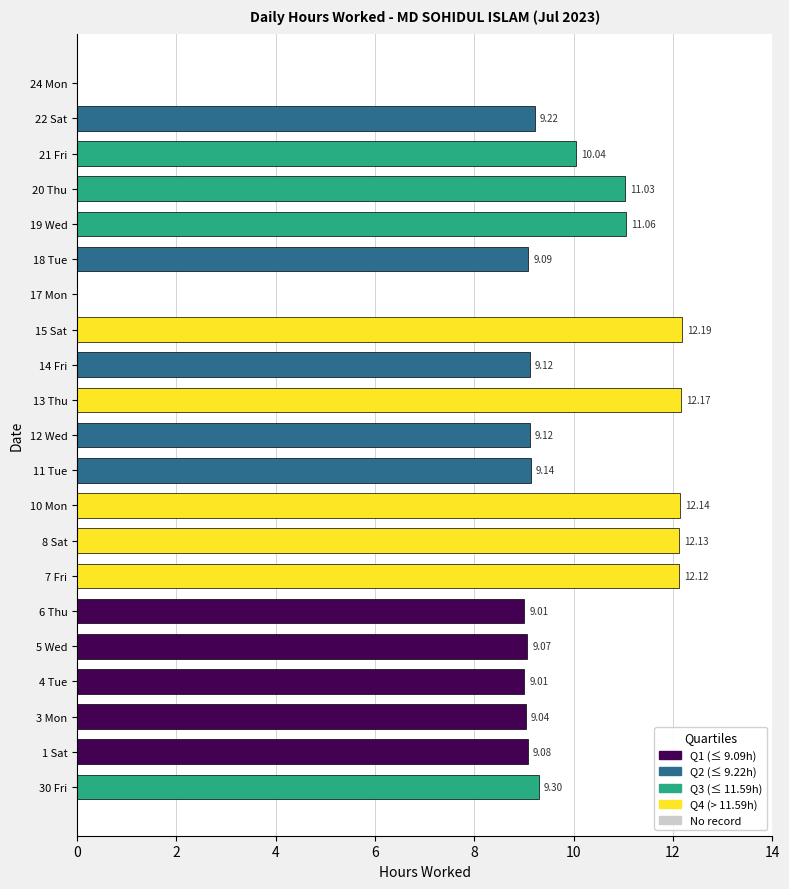

What is the sum of the values at 18 Tue and 14 Fri?

18.2